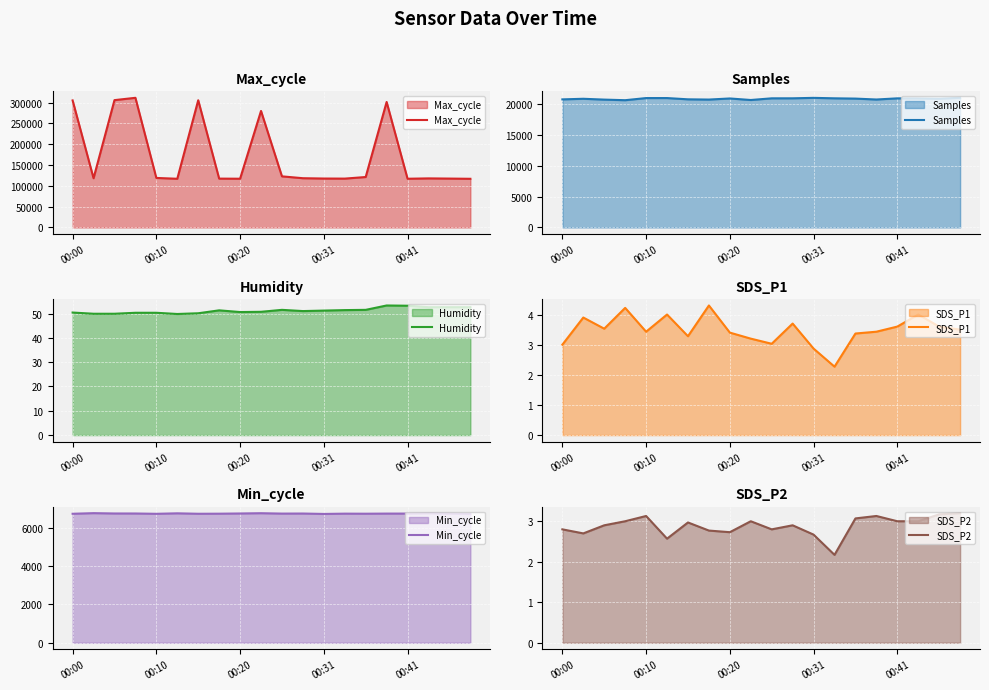

Which series has the largest total across all categories?

Max_cycle